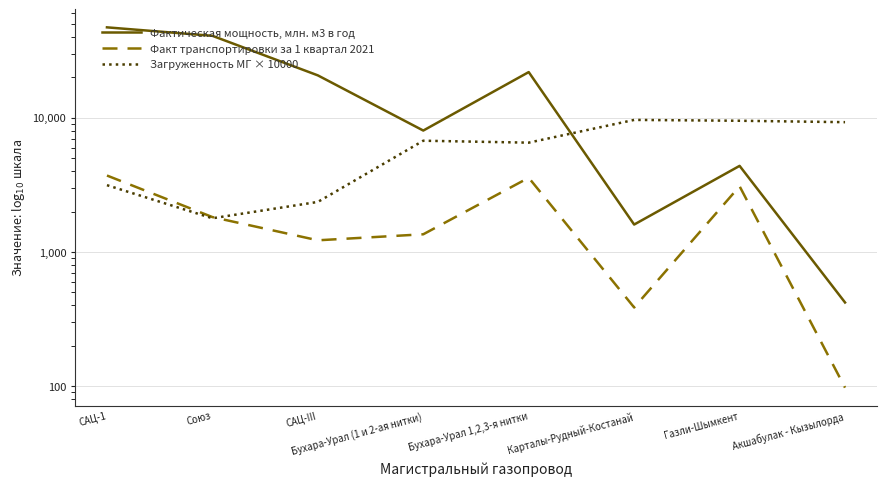

Which series has the widest spread of values?

Фактическая мощность, млн. м3 в год